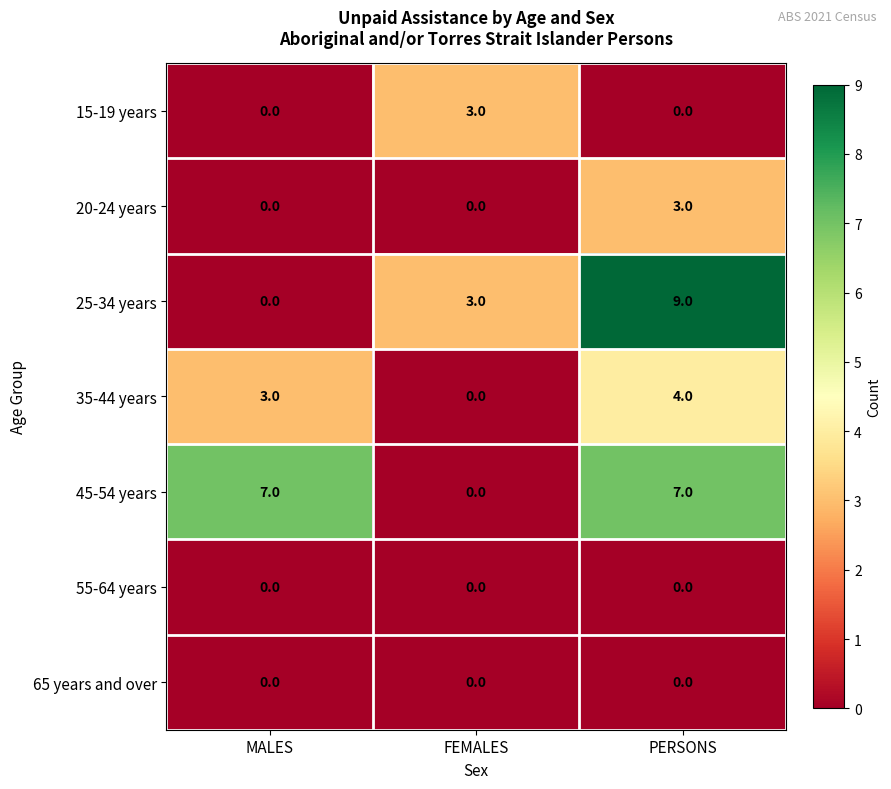

Reading left to right, extract all data points from this chart.

15-19 years: 0	3	0
20-24 years: 0	0	3
25-34 years: 0	3	9
35-44 years: 3	0	4
45-54 years: 7	0	7
55-64 years: 0	0	0
65 years and over: 0	0	0